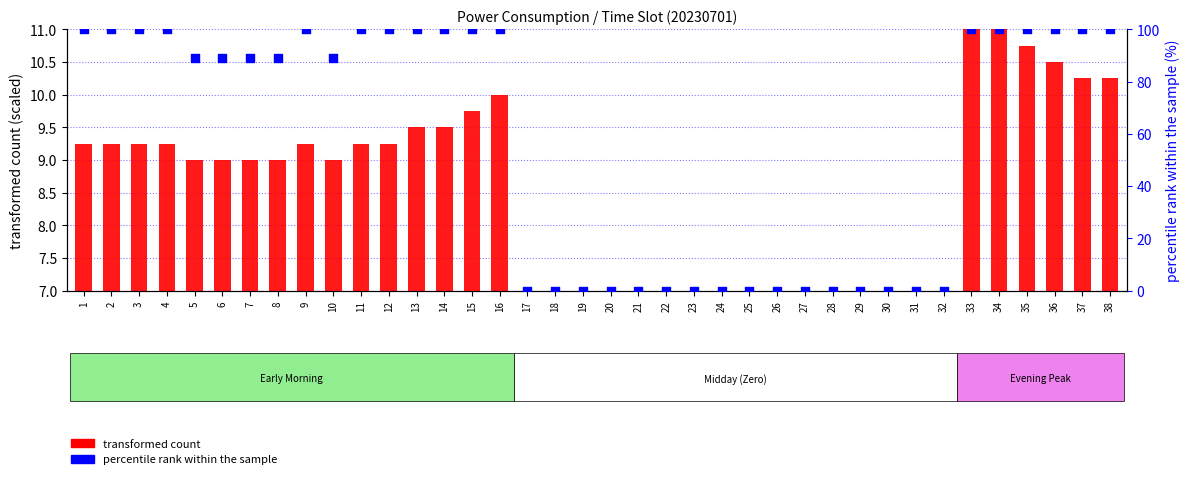

What are all the series names shown in the legend?

transformed count, percentile rank within the sample